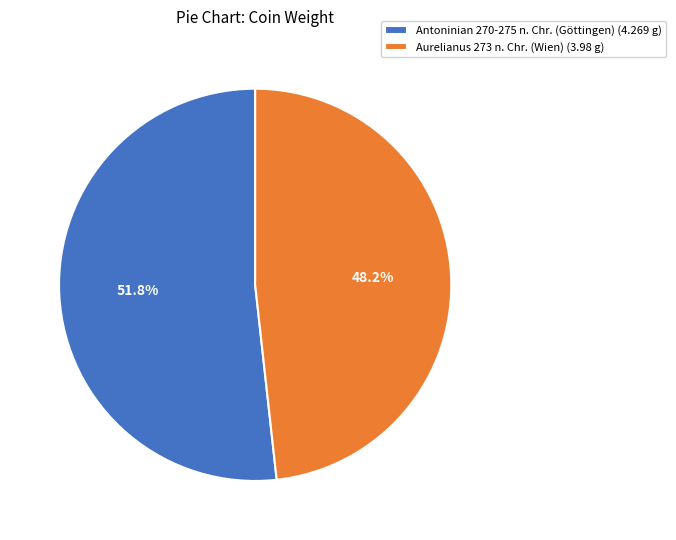

To the nearest percent, what is the average slice percentage?

50%